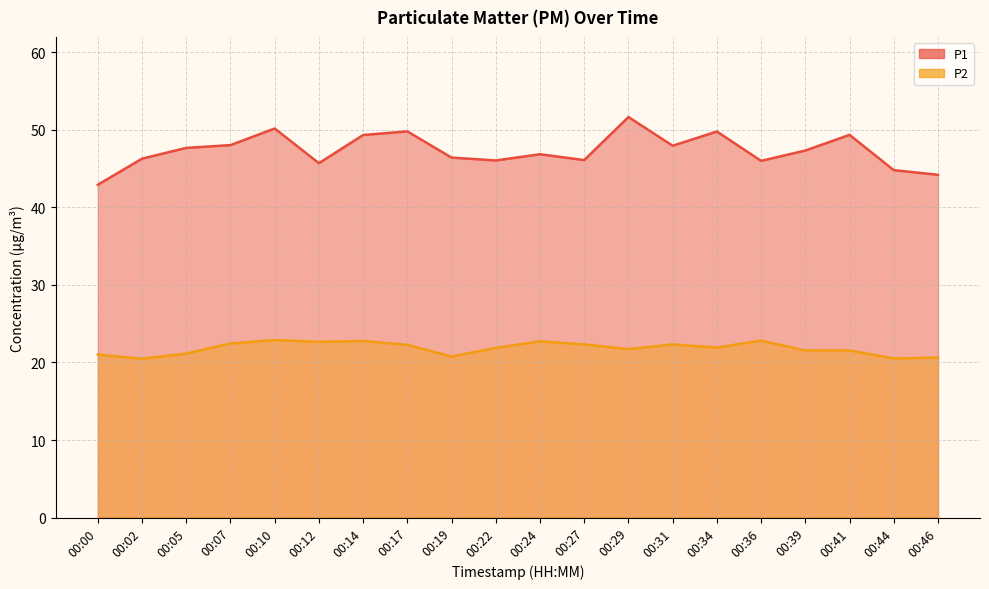

Which label corresponds to the largest value in the chart?

00:29